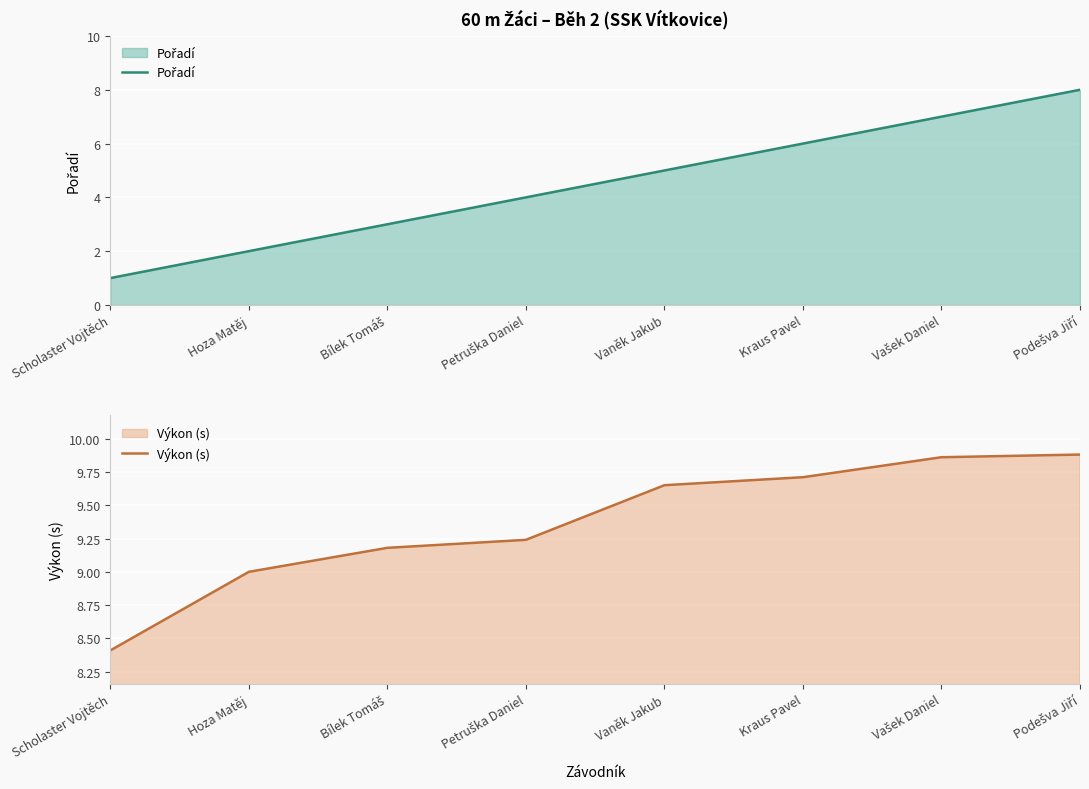

At which category is the sum across all series the highest?

Podešva Jiří